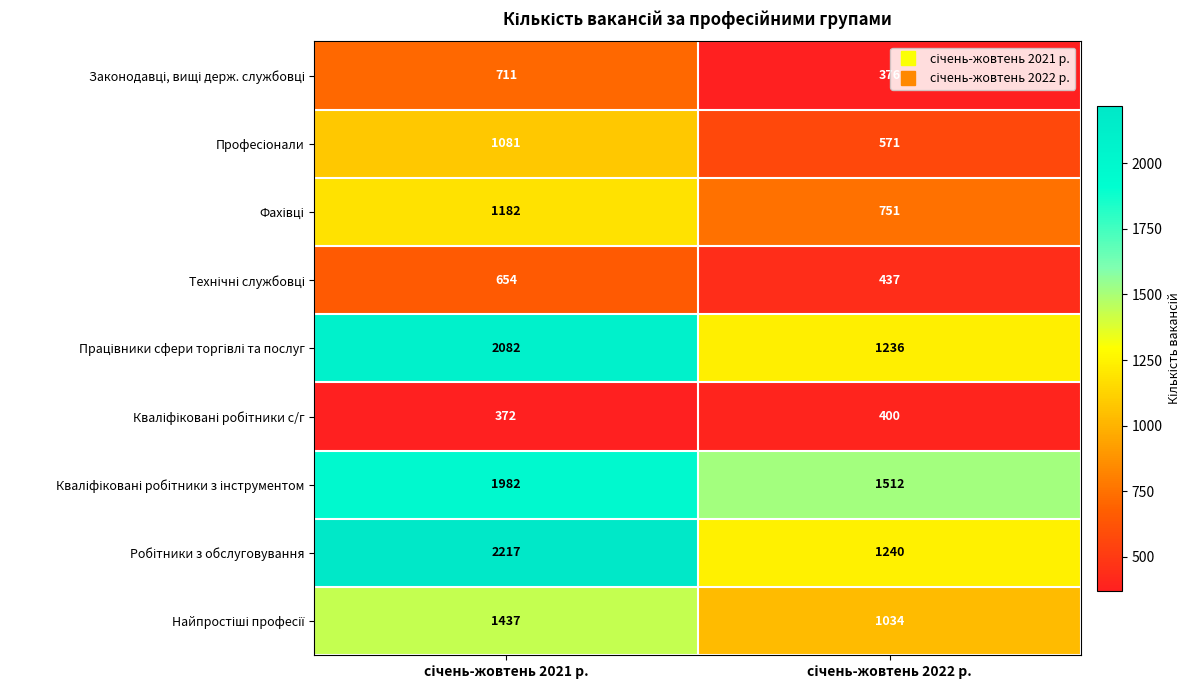

What is the minimum value shown in the chart?

372